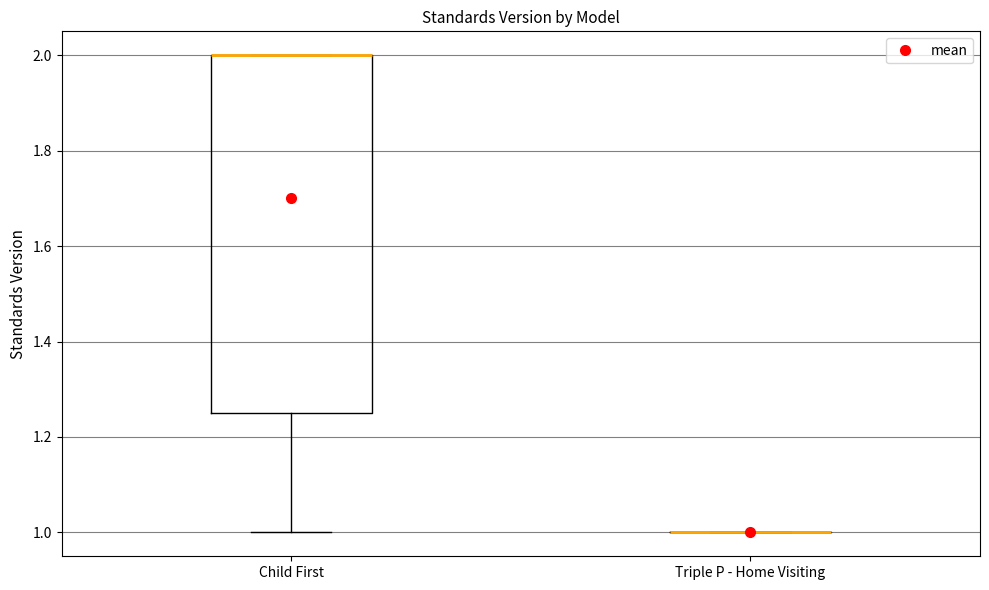

Reading left to right, read every box against the y-axis: the position of its median line, the range the box covers, and the ends of its whiskers. The values are not printed on the chart, so give them approximately, as read against the axis.

Child First: median 2.00 (drawn on the box's upper edge), box 1.26 to 2.00, whiskers 1.00 to 2.00
Triple P - Home Visiting: box collapsed to a line at 1.00, whiskers 1.00 to 1.00